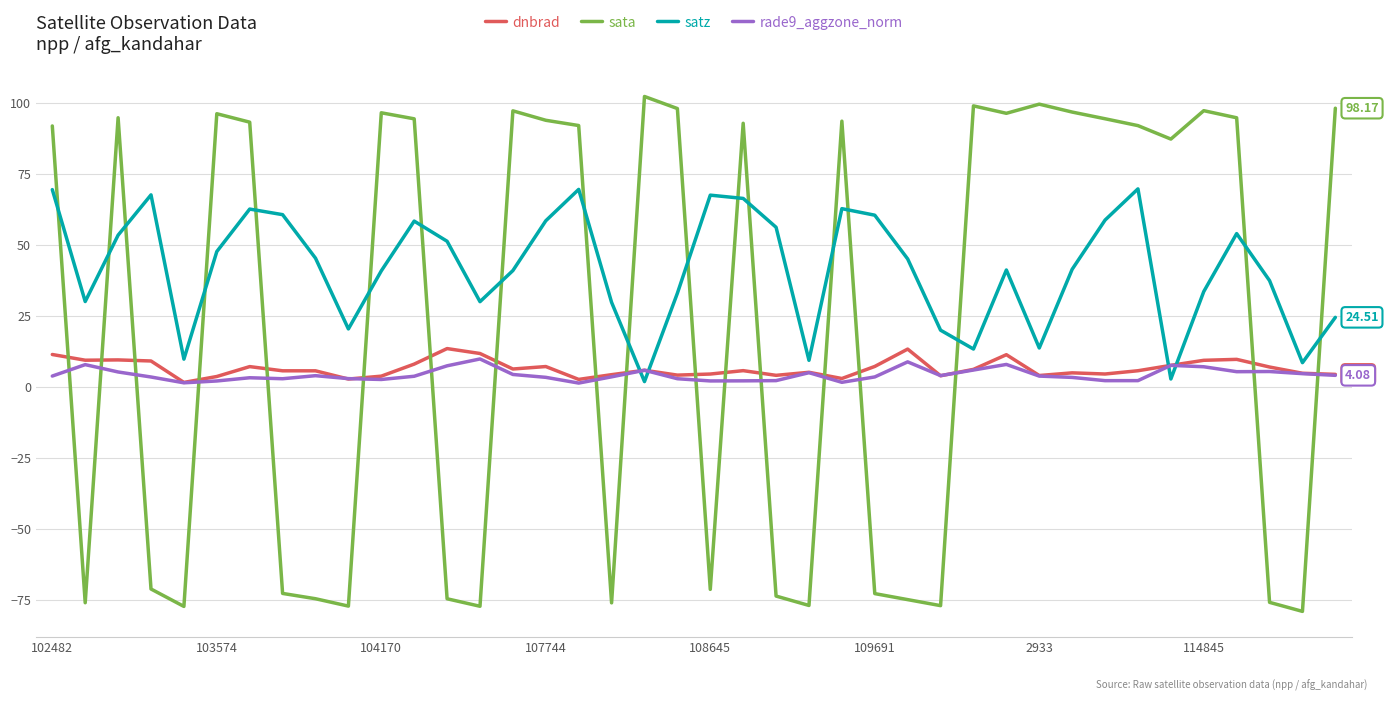

Which series has the largest range (max minus min)?

sata